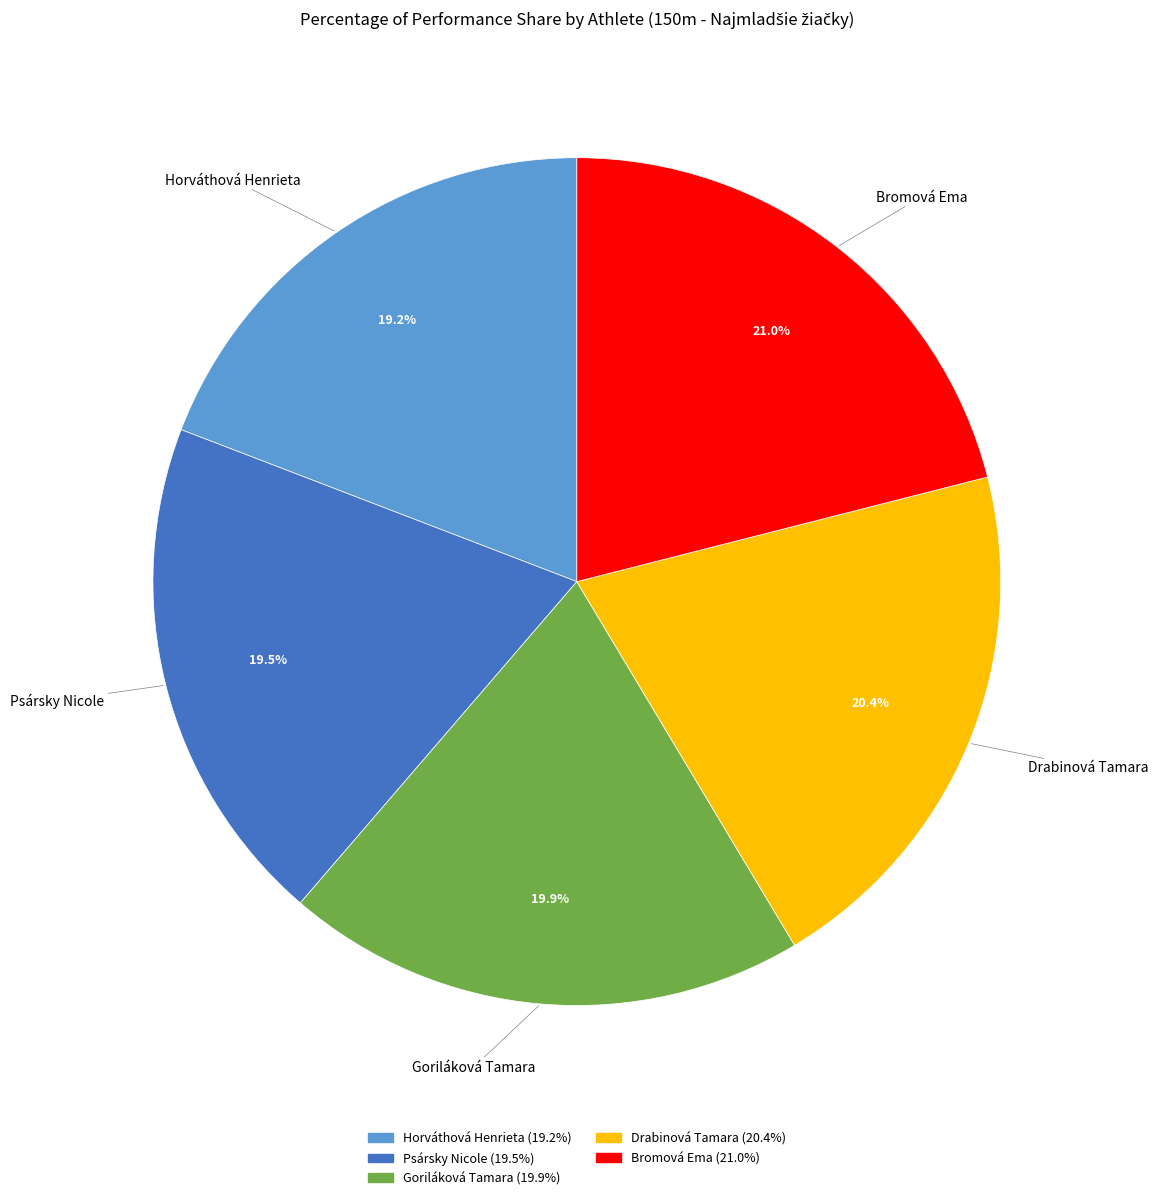

How many segments does this pie chart have?

5